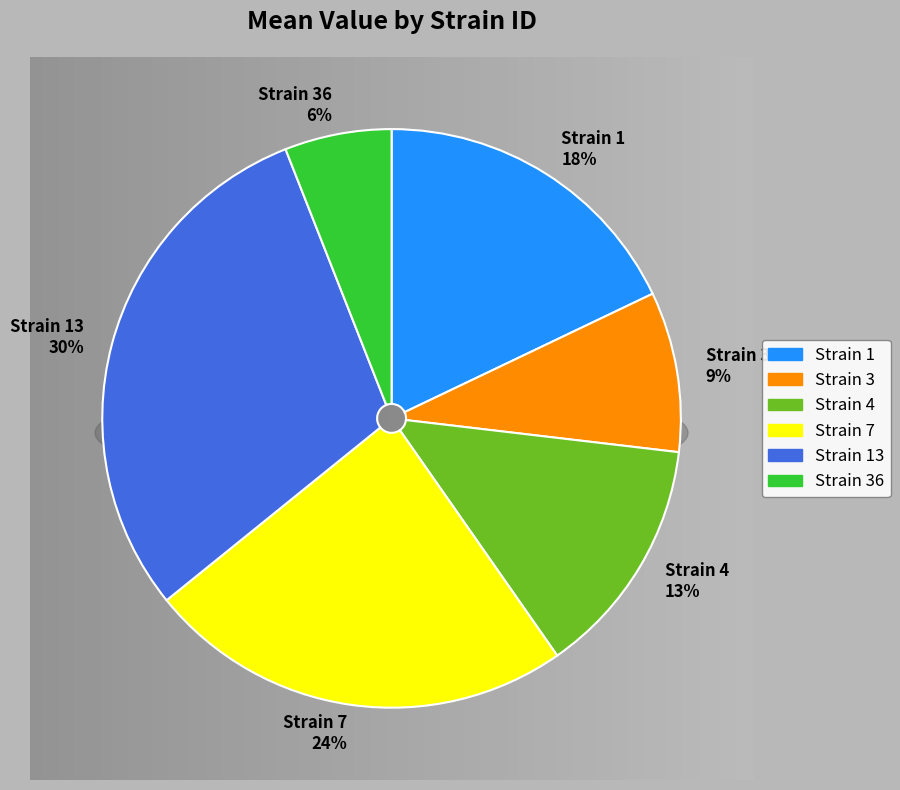

Is the sum of 4 and 7 greater than half?

No